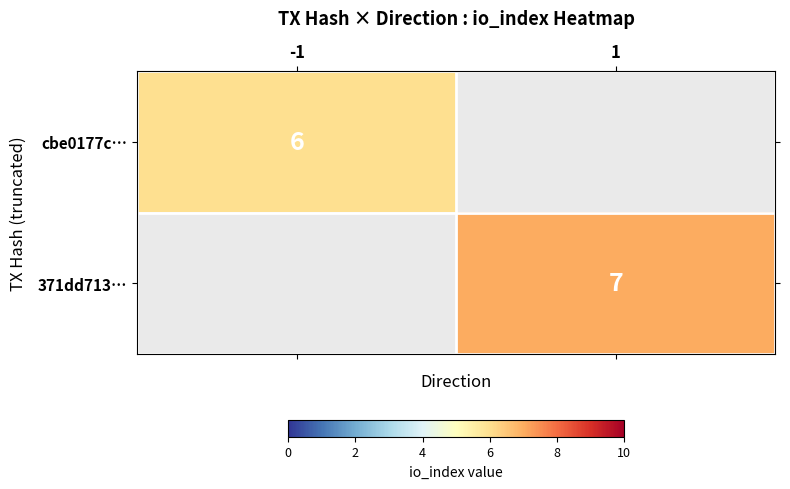

The value of 371dd713… at 1 is 7. True or false?

True